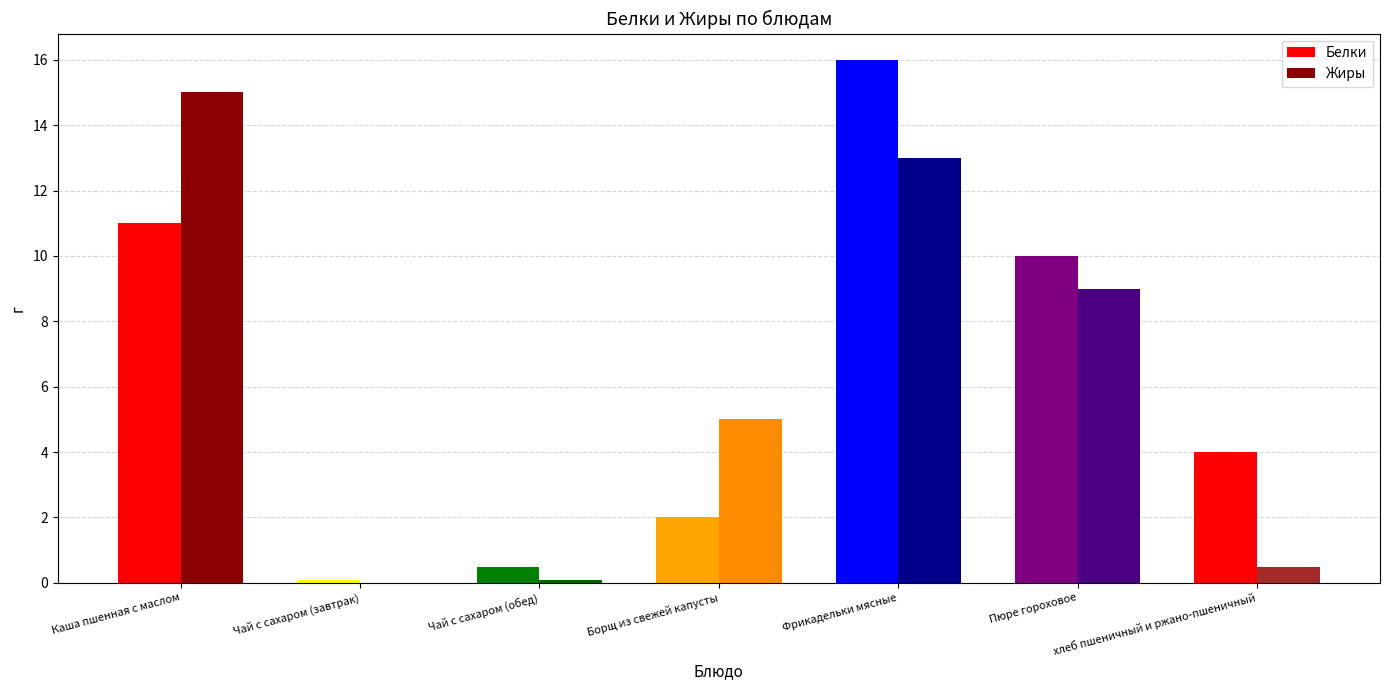

Which category has the highest value across all series?

Фрикадельки мясные